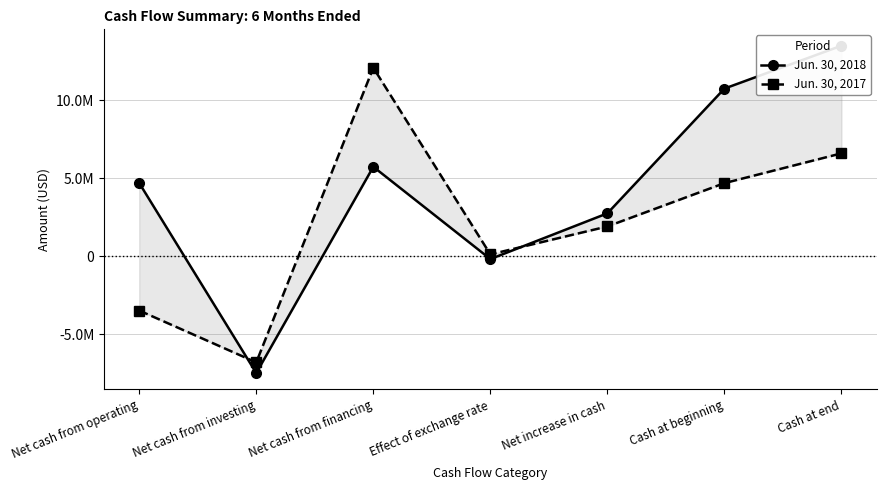

What is the spread (max minus min) of values at Effect of exchange rate?

299654